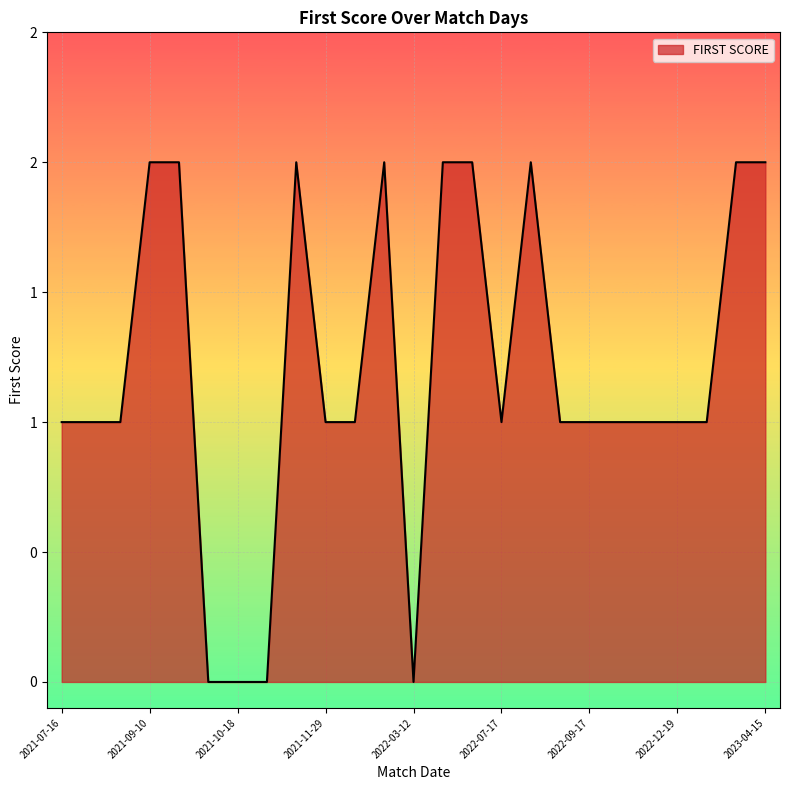

What is the label of the 8th point from the right?

2022-08-20